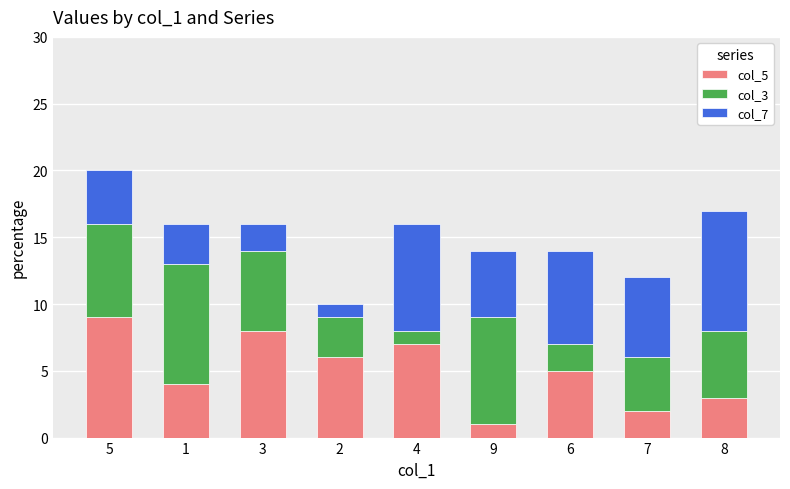

Reading left to right, what are the values for col_5?

5=9	1=4	3=8	2=6	4=7	9=1	6=5	7=2	8=3